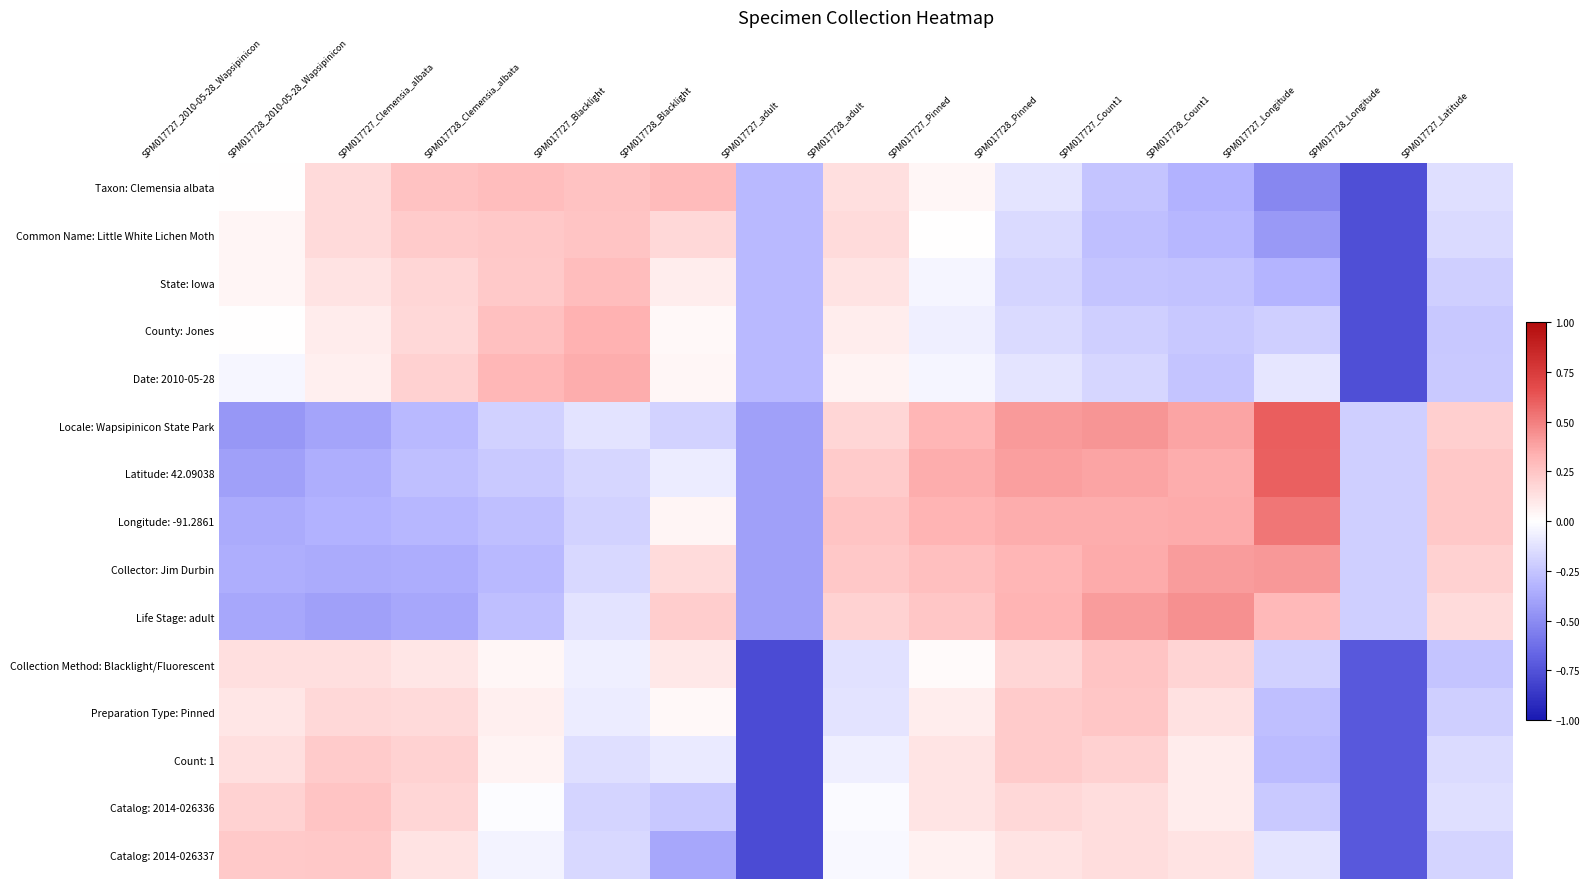

At SPM017727_Blacklight, list the series in order from smallest to largest.

Longitude: -91.2861, Catalog: 2014-026336, Latitude: 42.09038, Collector: Jim Durbin, Catalog: 2014-026337, Count: 1, Locale: Wapsipinicon State Park, Life Stage: adult, Preparation Type: Pinned, Collection Method: Blacklight/Fluorescent, Common Name: Little White Lichen Moth, Taxon: Clemensia albata, State: Iowa, County: Jones, Date: 2010-05-28